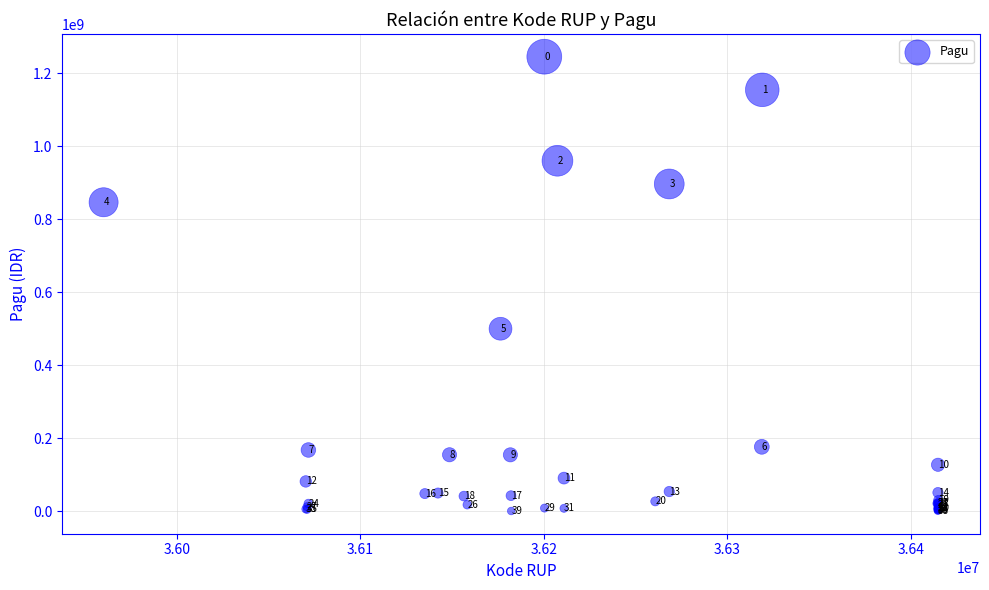

What Y value in the scatter plot is closest to 622840000?

499932000